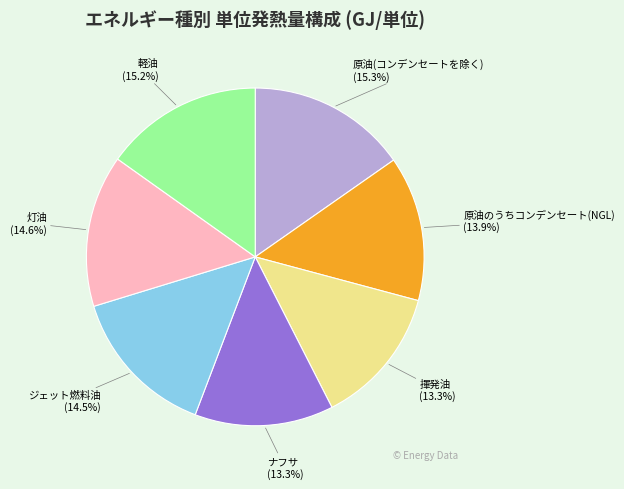

True or false: ナフサ accounts for 13% of the total.

True